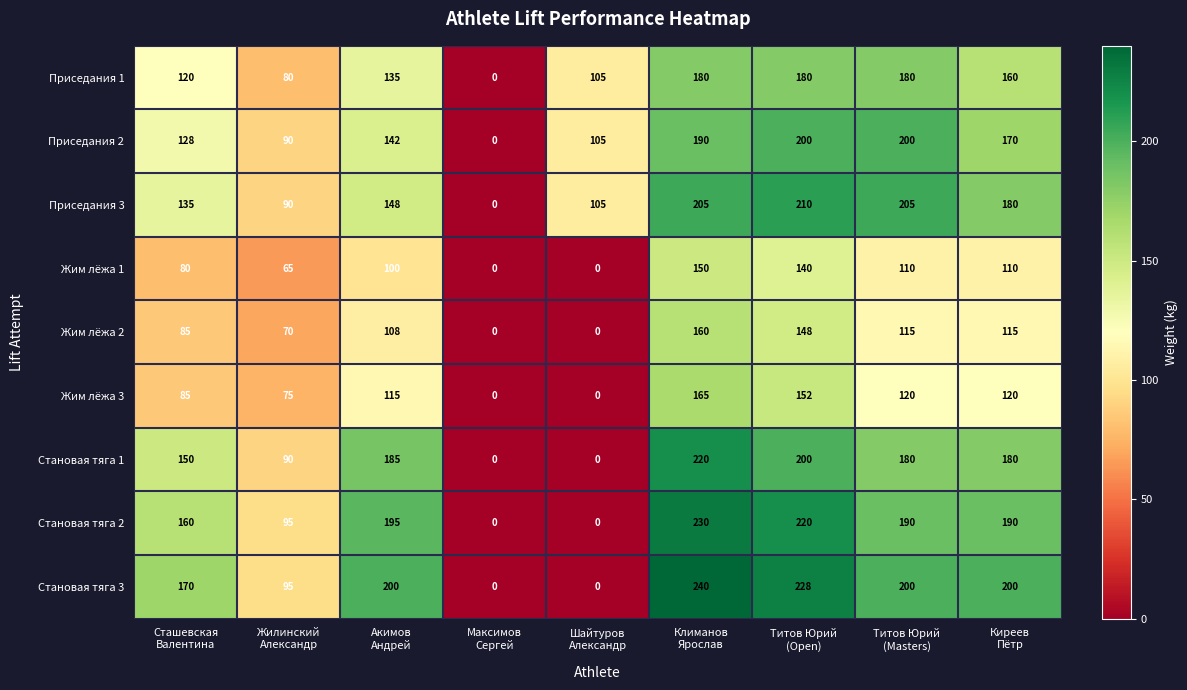

What is the sum of all Становая тяга 2 values?

1280